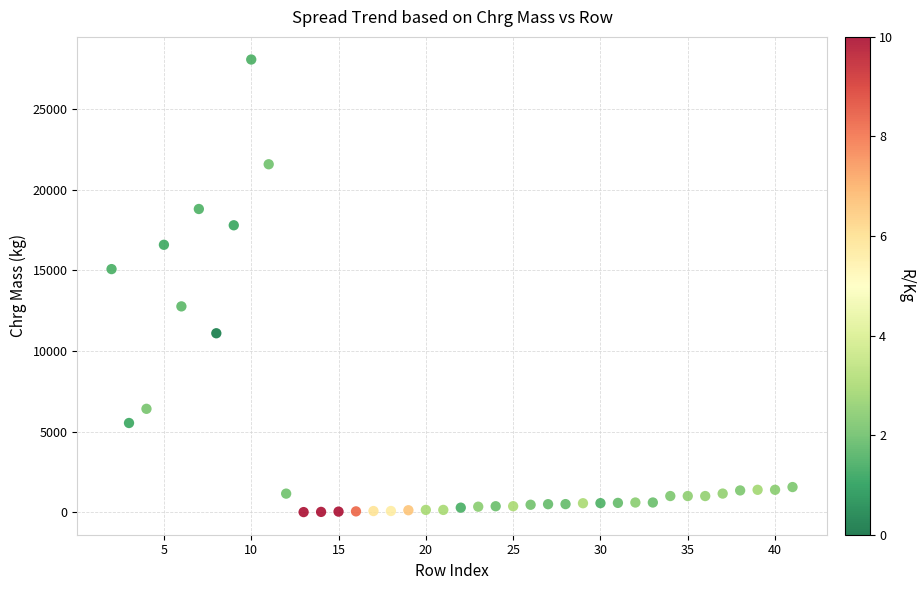

What is the range of X values (max minus min)?

39